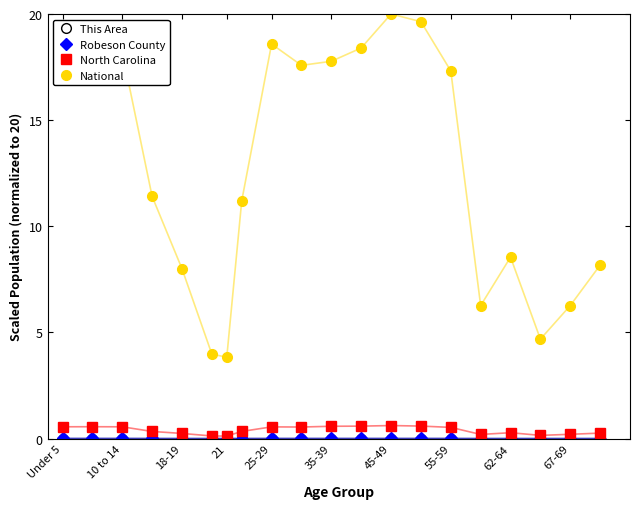

At how many categories does at least one series exceed 2?

20